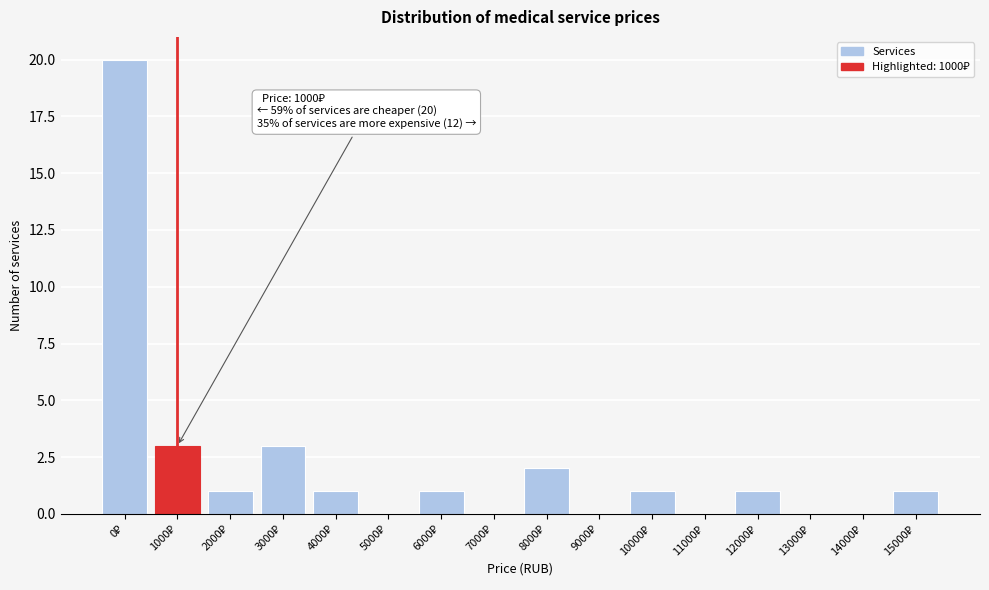

What is the sum of all values?

34